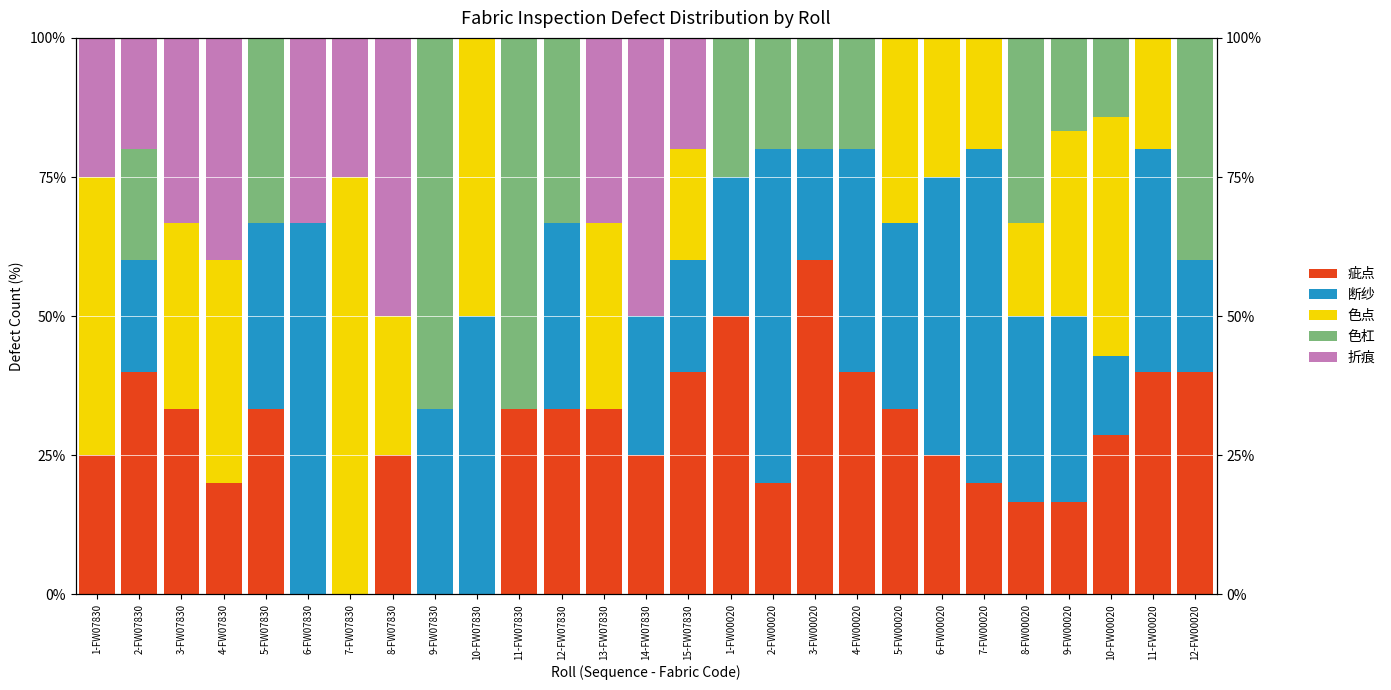

The 折痕 series shows 19.8 at 6-FW00020. True or false?

False